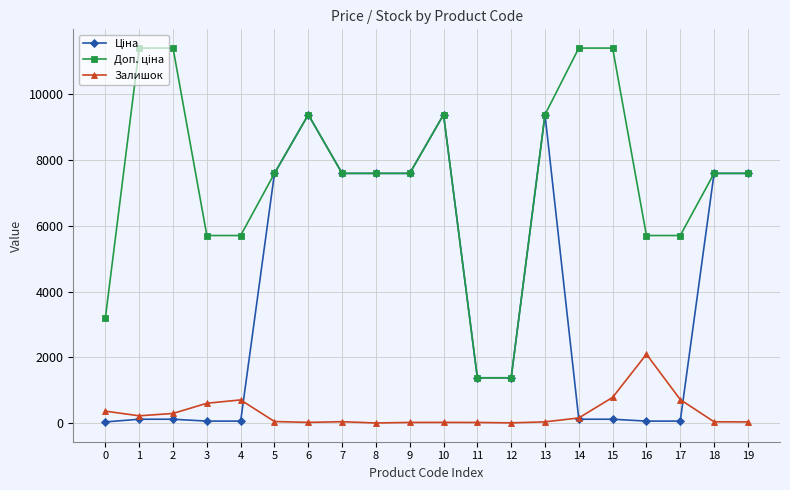

True or false: Залишок has more than 2 interior local peaks.

True